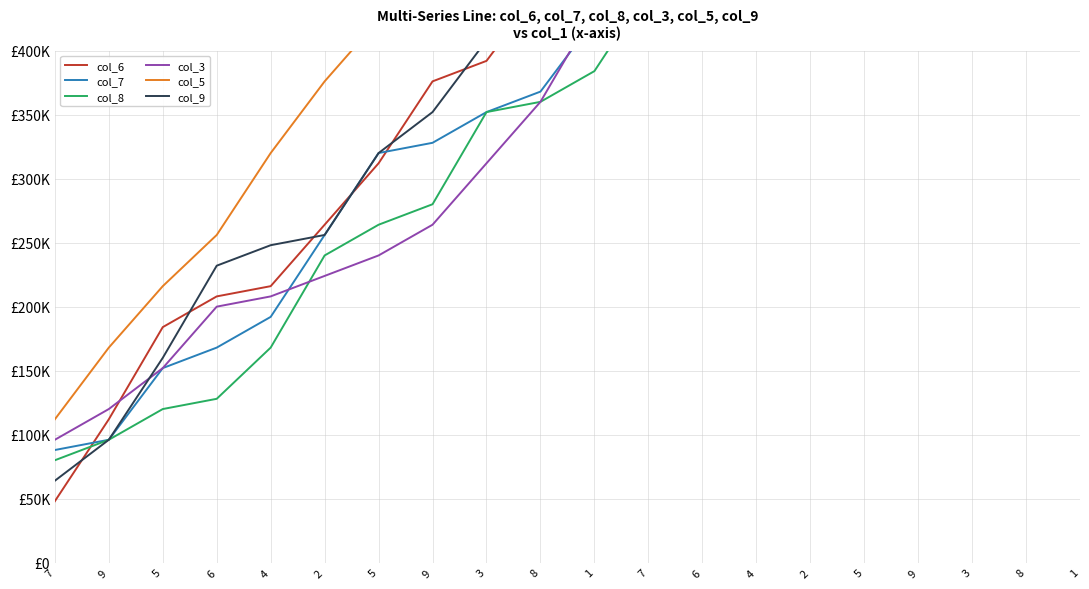

What are all the series names shown in the legend?

col_6, col_7, col_8, col_3, col_5, col_9